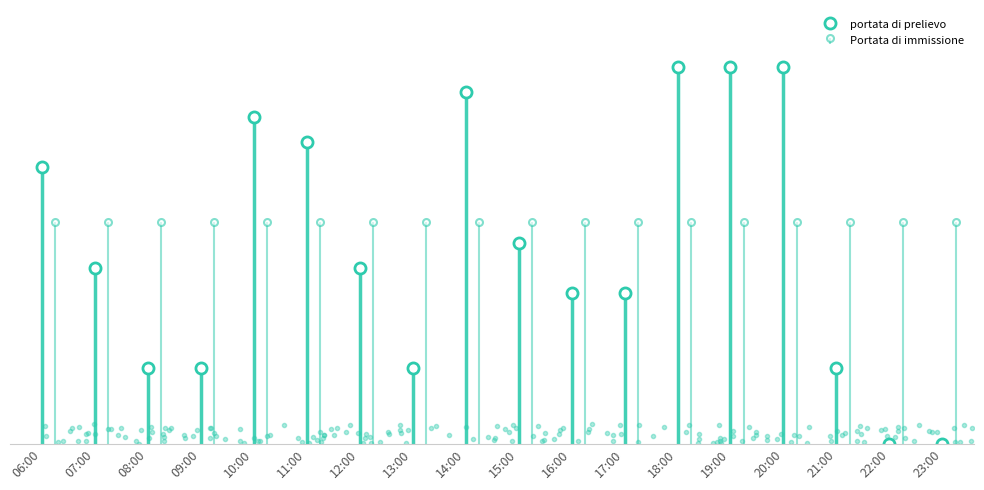

True or false: the data shows 38 at 12:00.

False